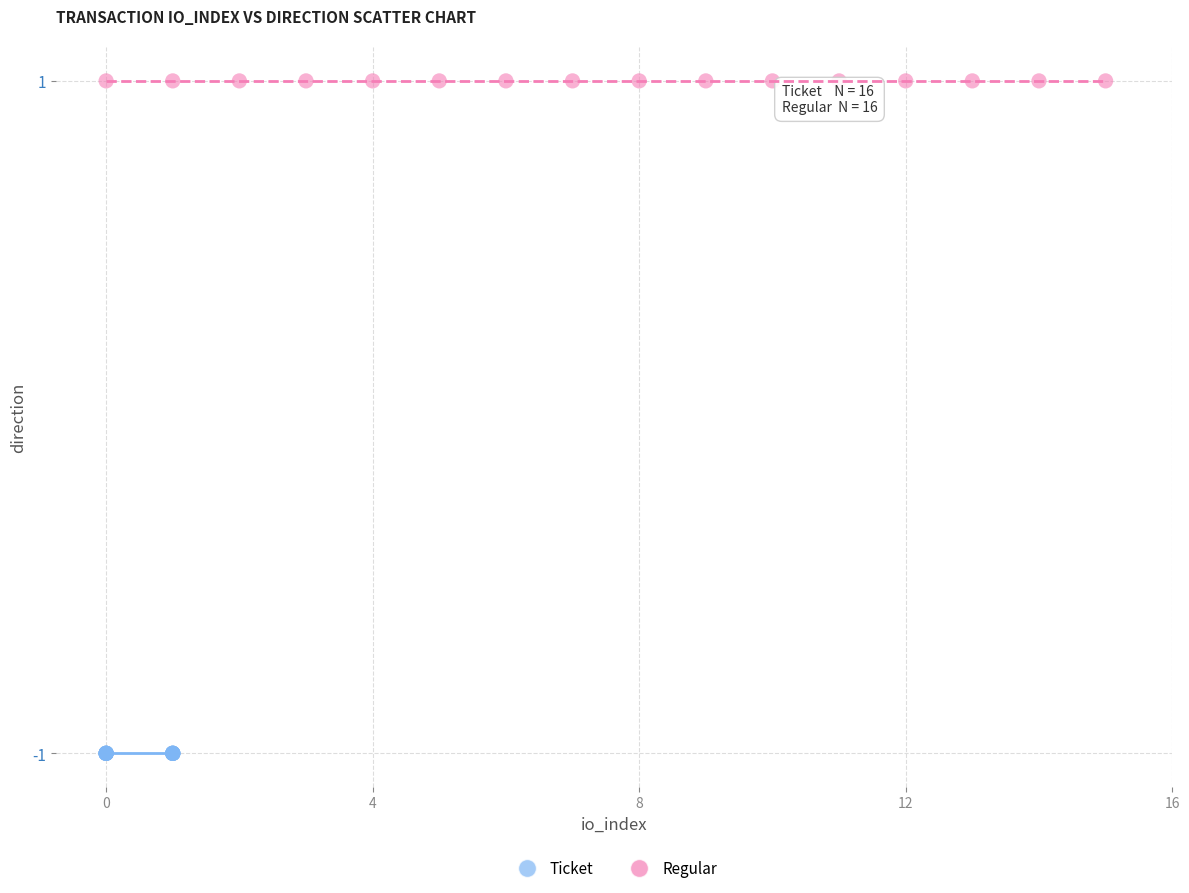

Which series reaches the minimum Y coordinate?

Ticket